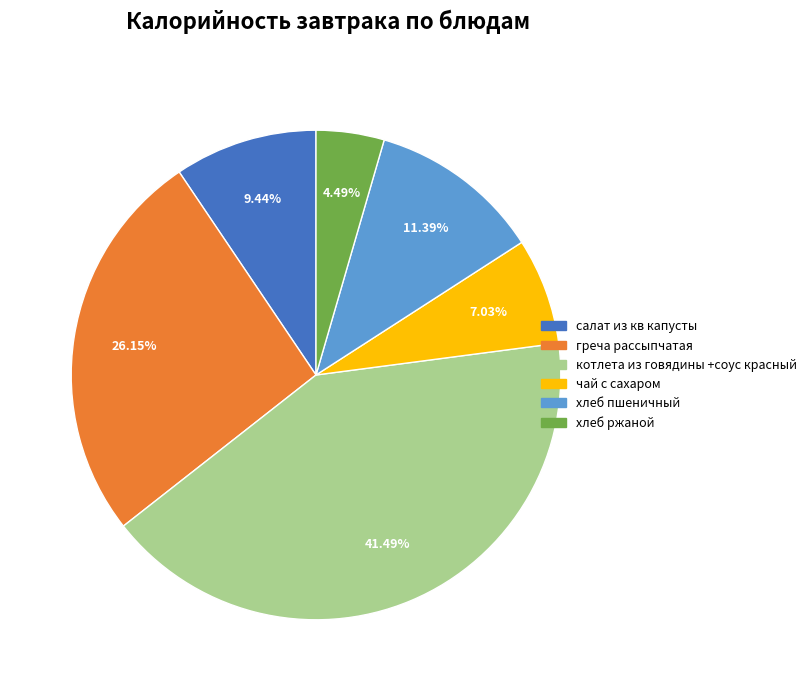

Between хлеб ржаной and чай с сахаром, which is larger?

чай с сахаром